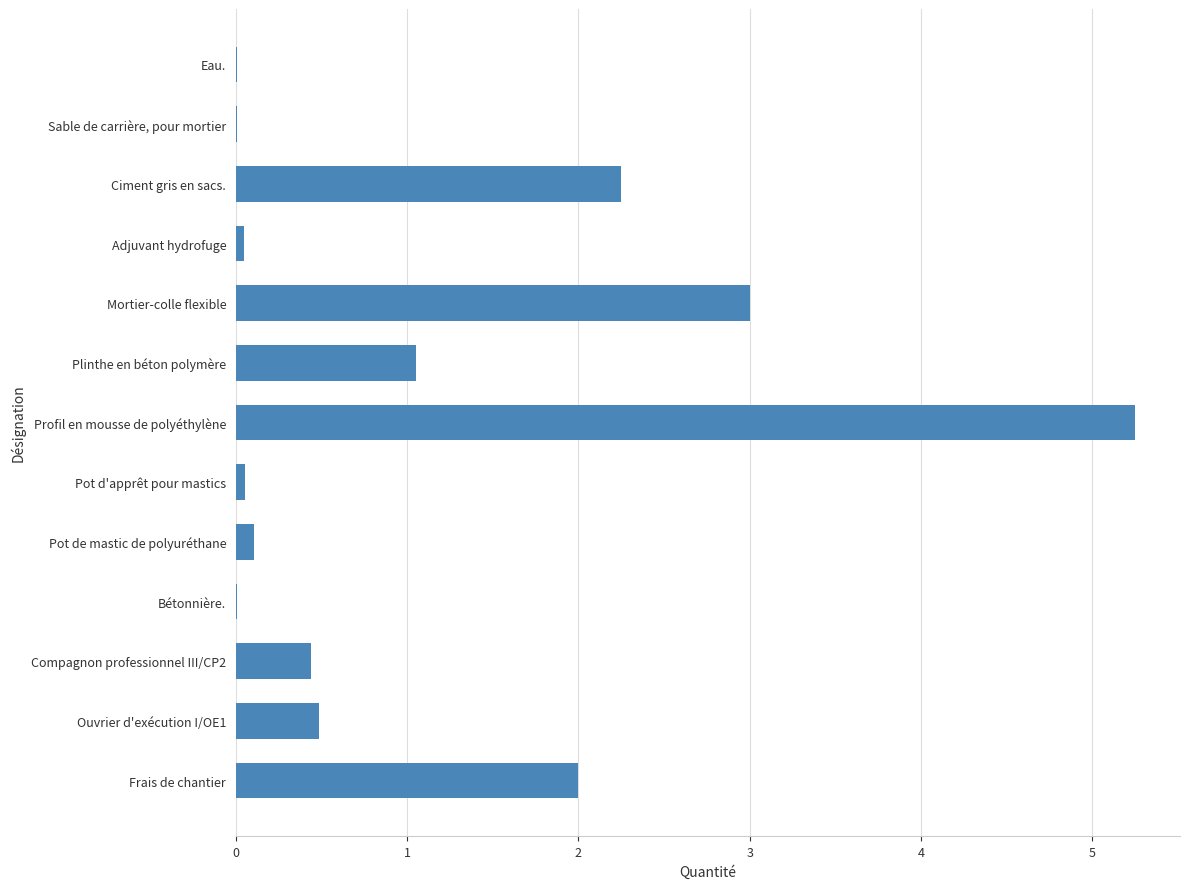

Is it true that the value at Plinthe en béton polymère is 0.6?

False